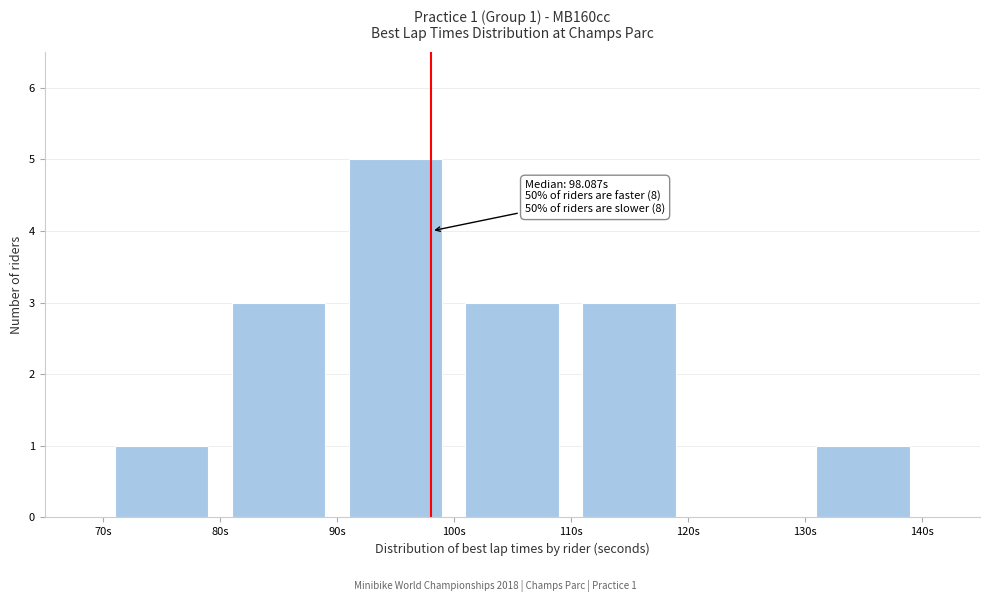

Over which range of the x-axis is the bar tallest?

90 to 100